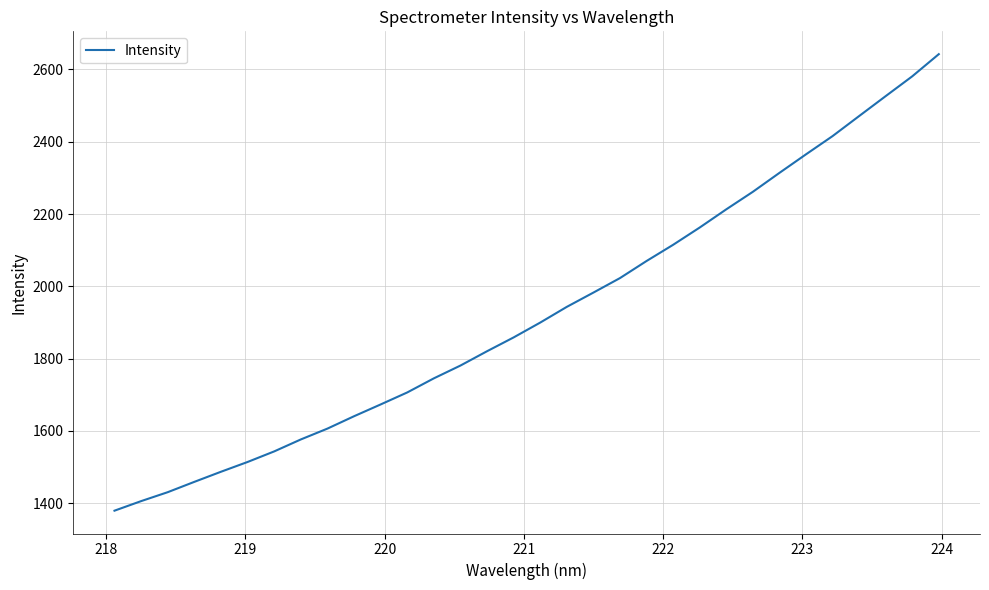

What is the minimum value shown in the chart?

1379.6